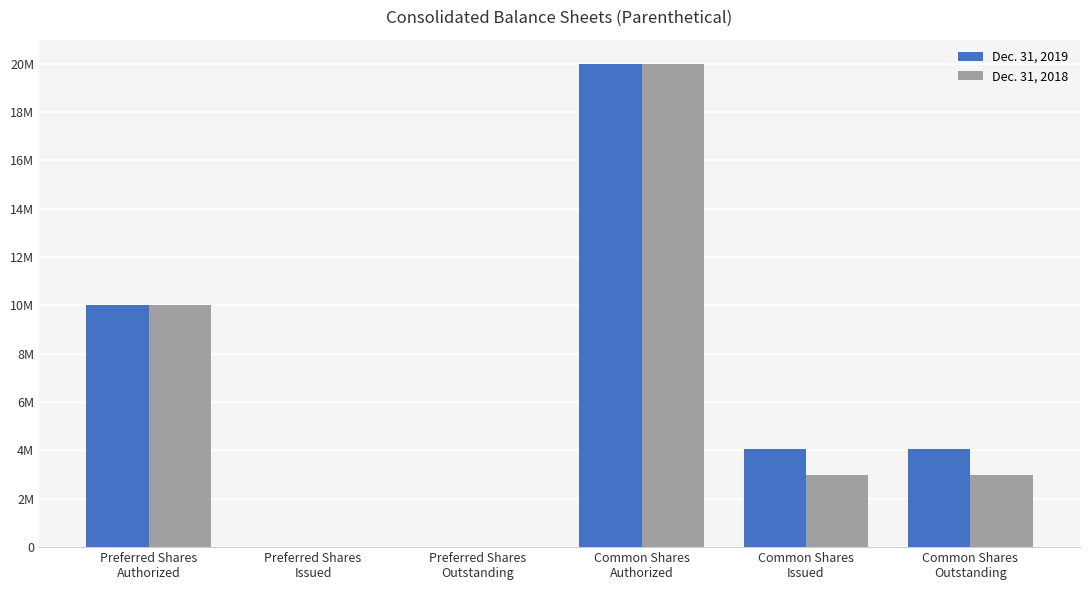

Which series changed the most between Preferred Shares
Issued and Common Shares
Issued?

Dec. 31, 2019